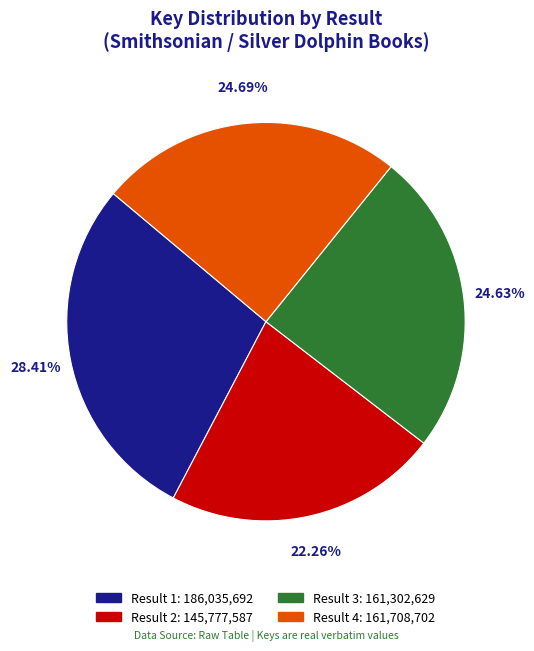

How many segments does this pie chart have?

4